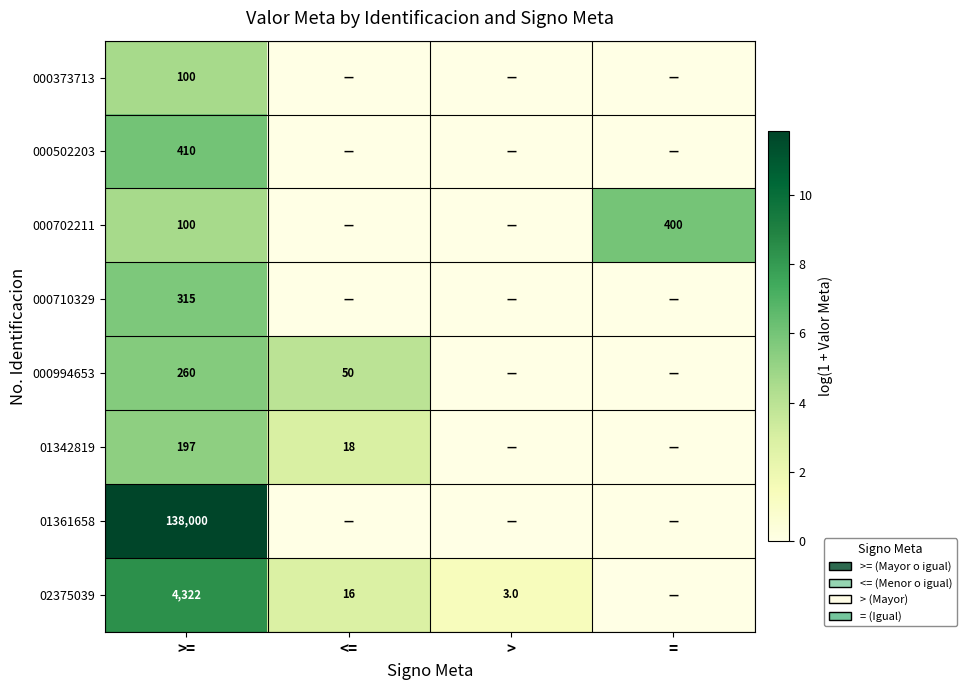

What is the sum of the 02375039 values at > and <=?

19